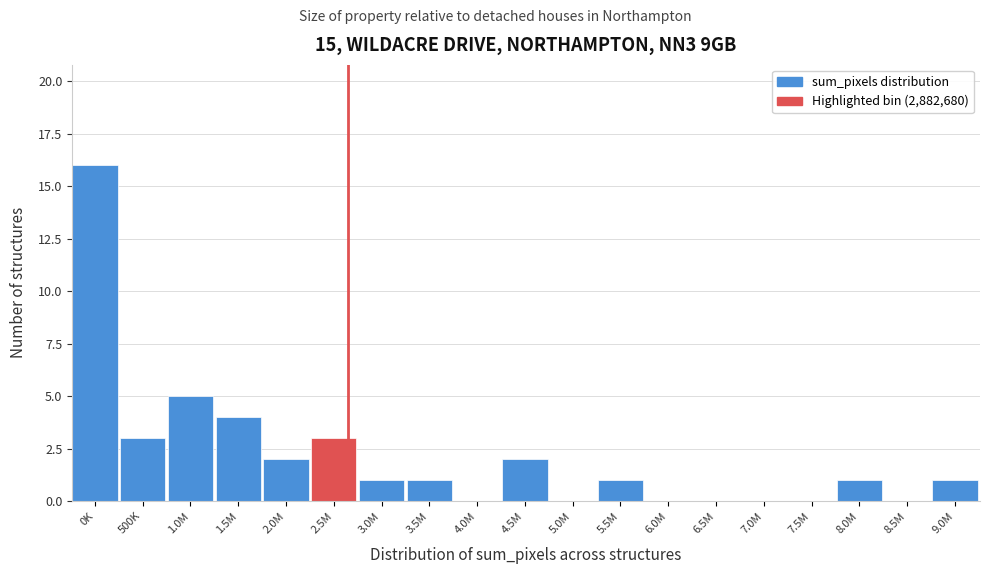

Reading right to left, list all the values displayed in this chart.

9.0M=1	8.5M=0	8.0M=1	7.5M=0	7.0M=0	6.5M=0	6.0M=0	5.5M=1	5.0M=0	4.5M=2	4.0M=0	3.5M=1	3.0M=1	2.5M=3	2.0M=2	1.5M=4	1.0M=5	500K=3	0K=16